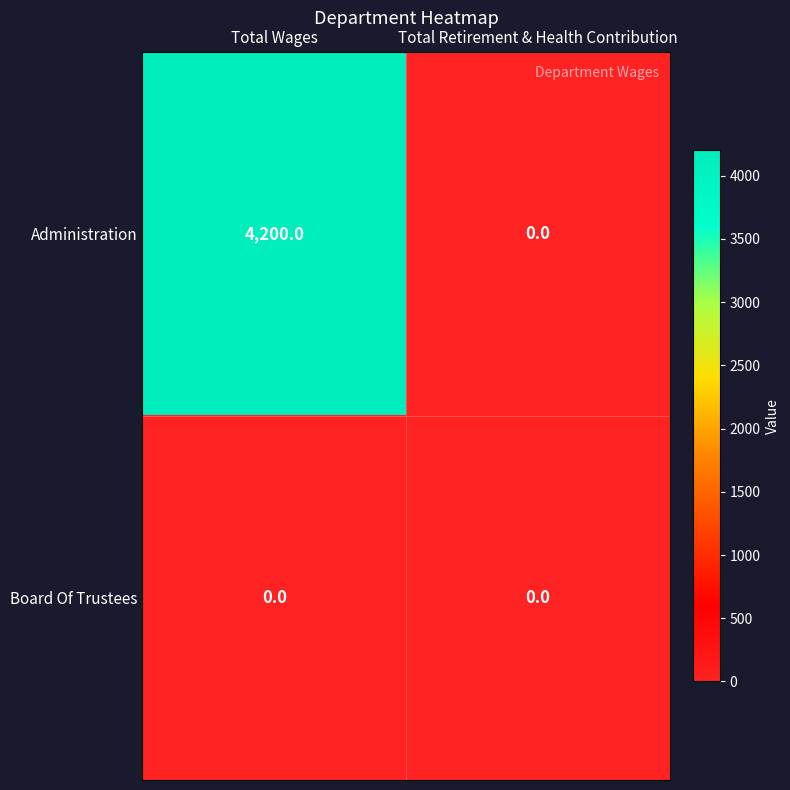

Rank the series by their maximum value, from lowest to highest.

Board Of Trustees, Administration